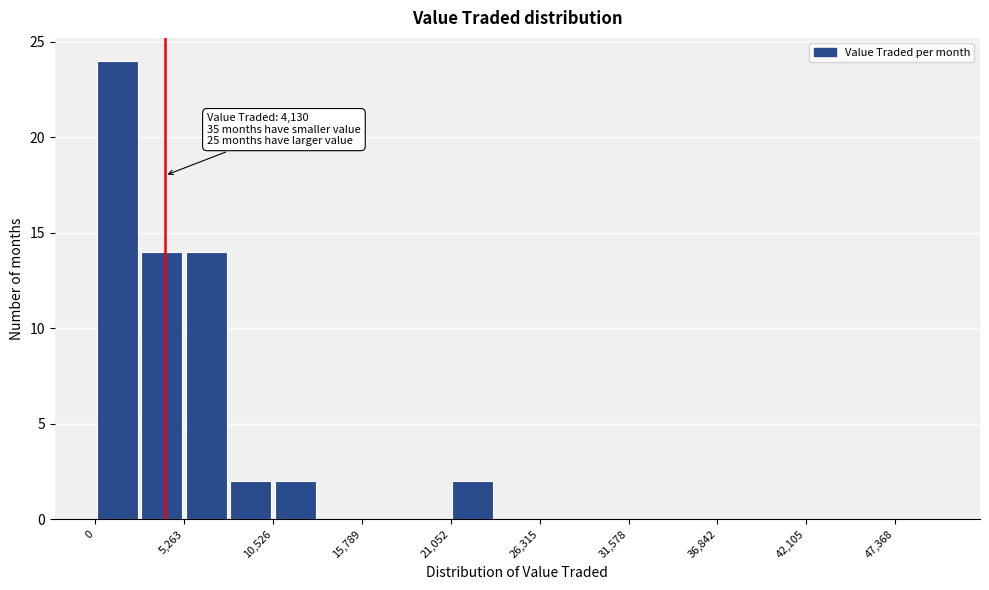

Read against the x-axis, roughly where is the centre of the tallest bar?

1000